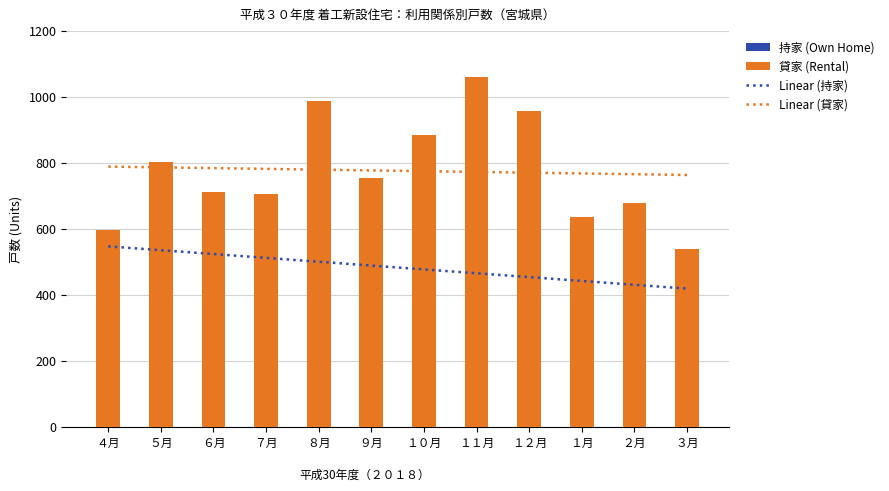

Where is 貸家 (Rental) nearest to the value 799?

５月